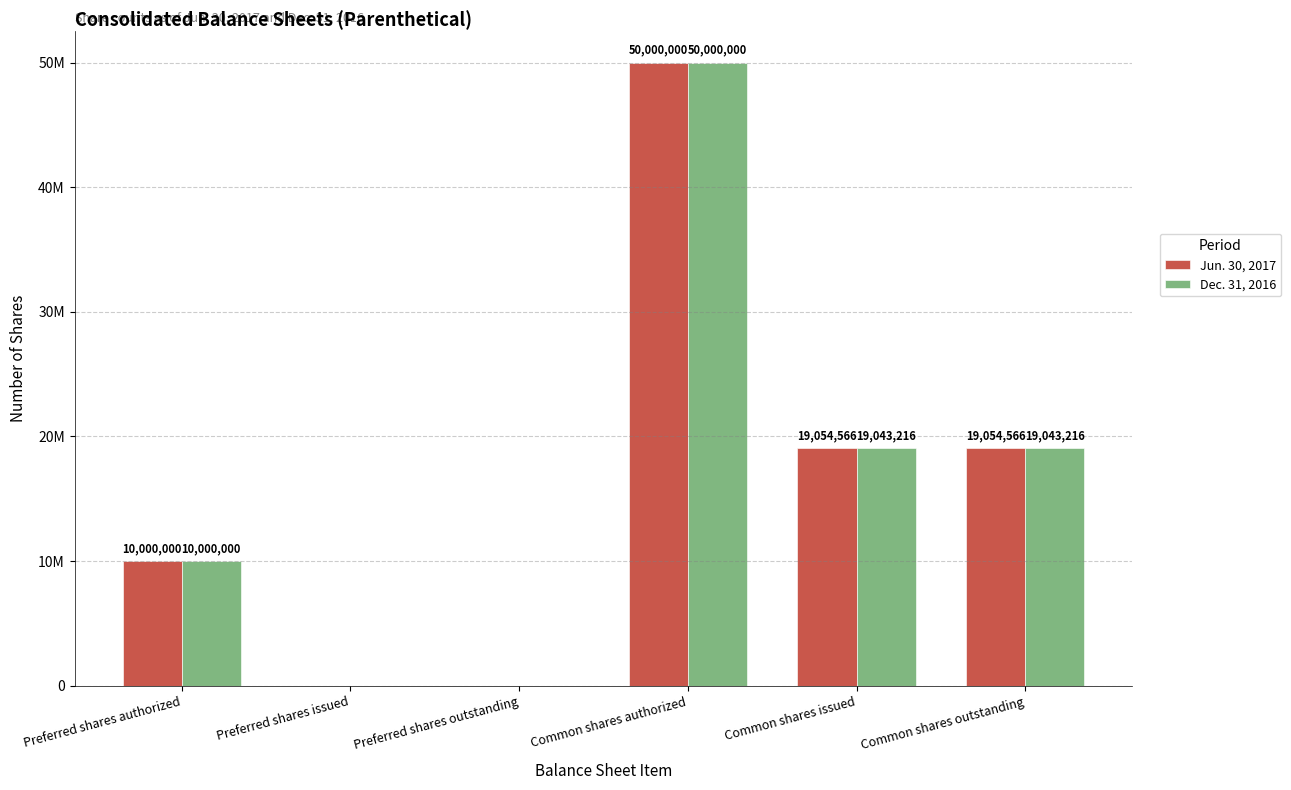

What are all the series names shown in the legend?

Jun. 30, 2017, Dec. 31, 2016